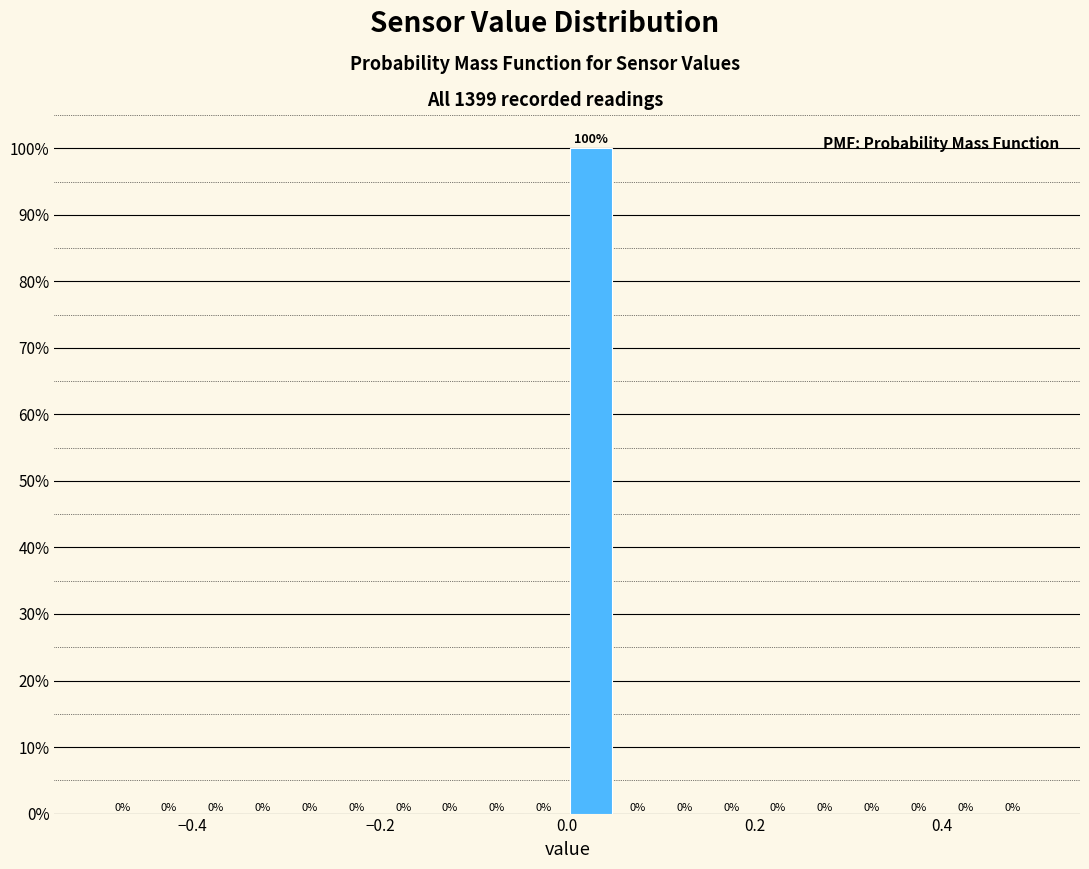

Read against the x-axis, roughly where is the centre of the tallest bar?

0.02